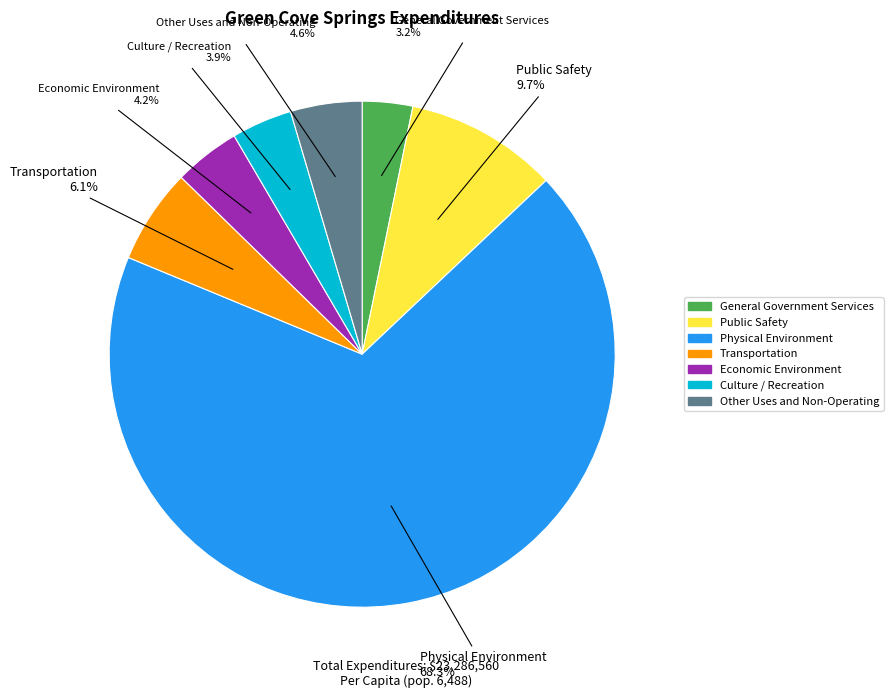

Does Other Uses and Non-Operating represent more than half of the total?

No